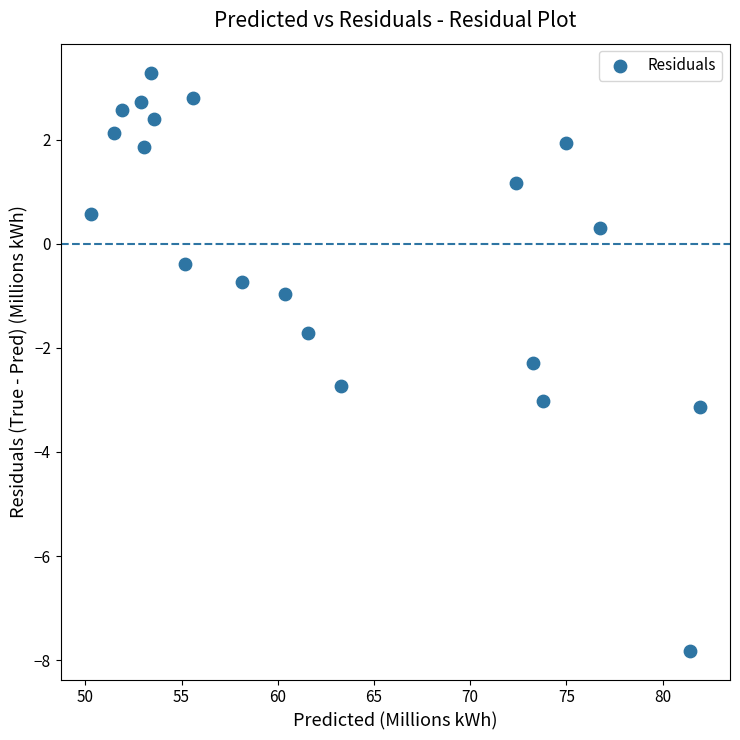

What is the range of Y values (max minus min)?

11.1